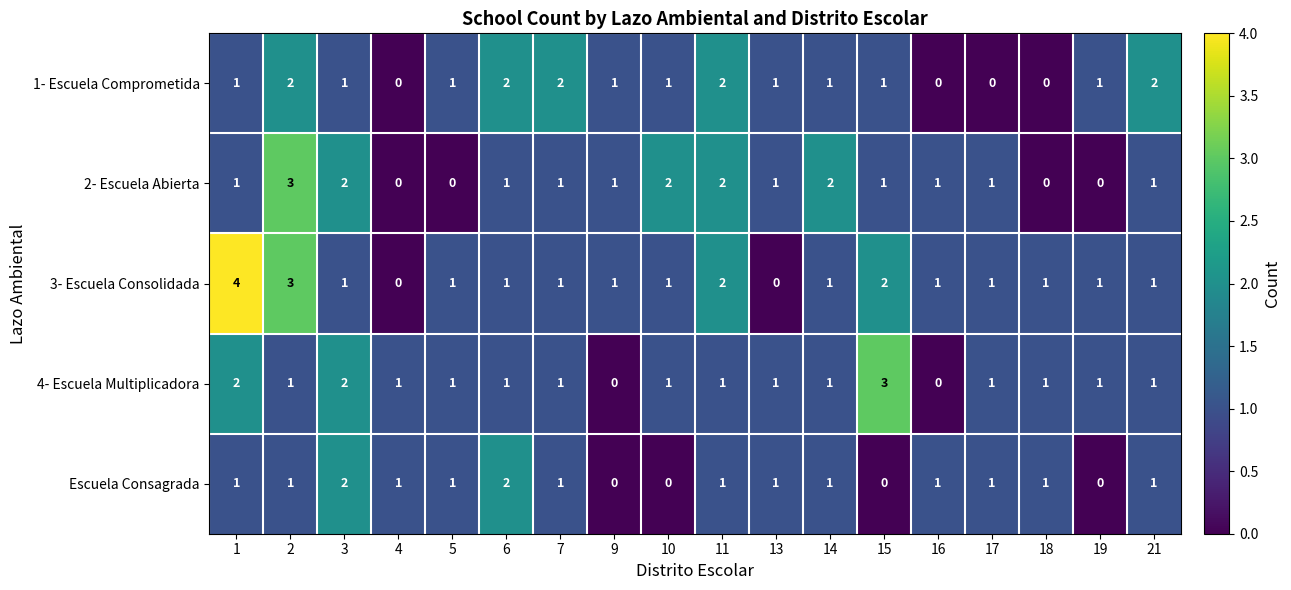

Is it true that 4- Escuela Multiplicadora equals 1 at 2?

True